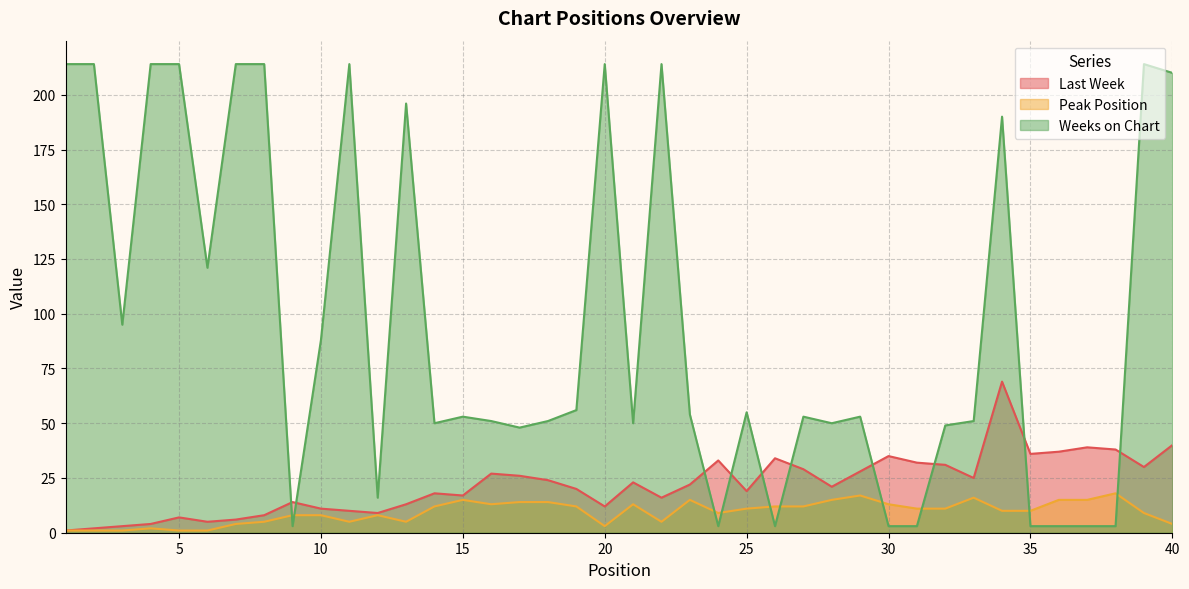

Does the chart have visible grid lines?

Yes